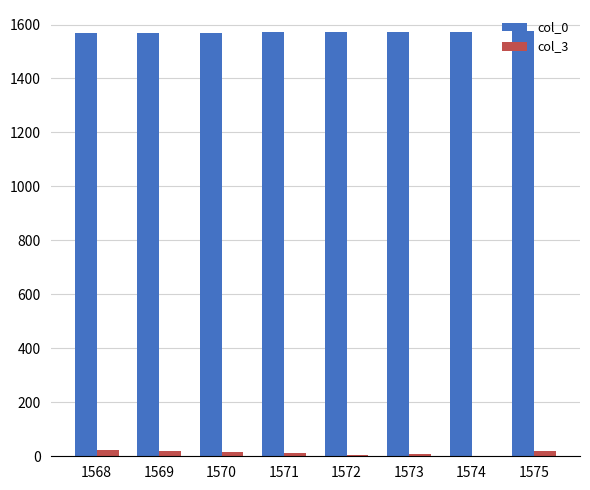

True or false: col_0 has a value of 1570 at 1570.

True